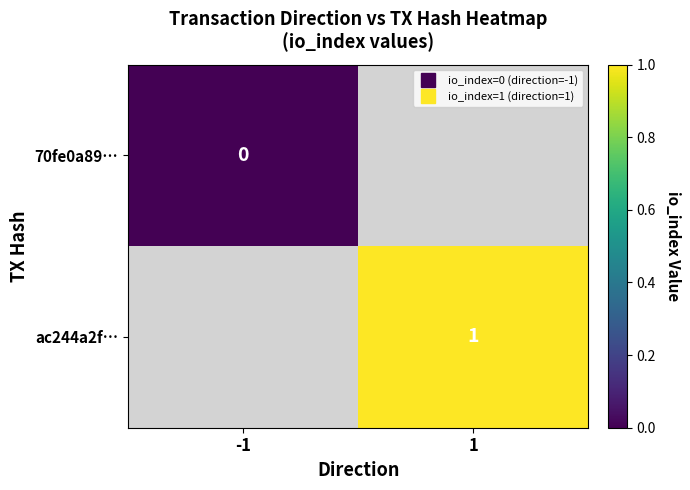

Rank the series by their maximum value, from lowest to highest.

70fe0a89…, ac244a2f…